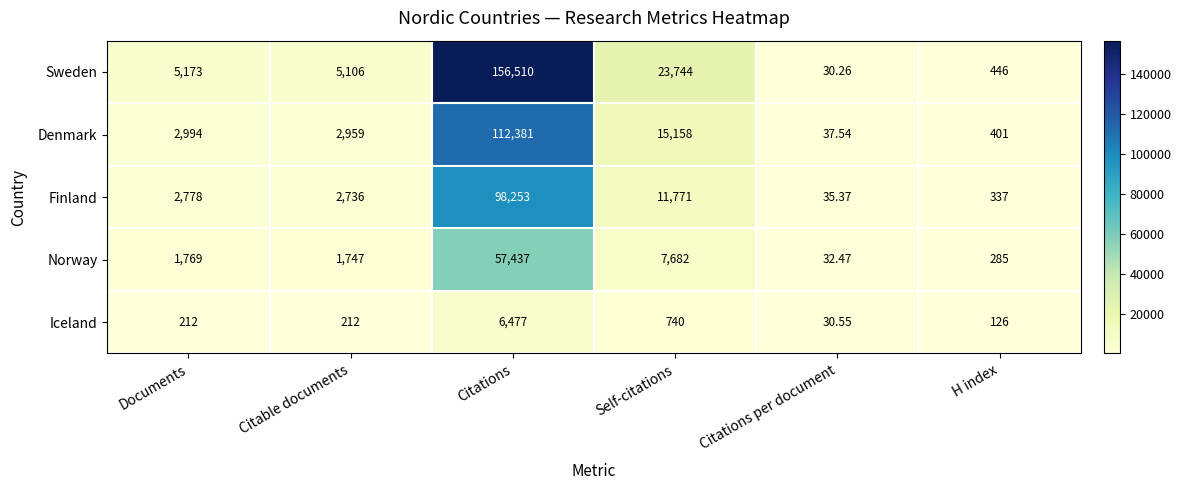

At which category does the chart reach its peak across all series?

Citations